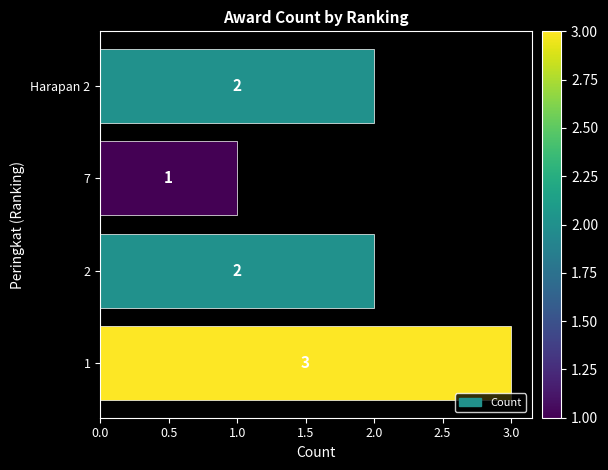

Does the chart contain any negative values?

No